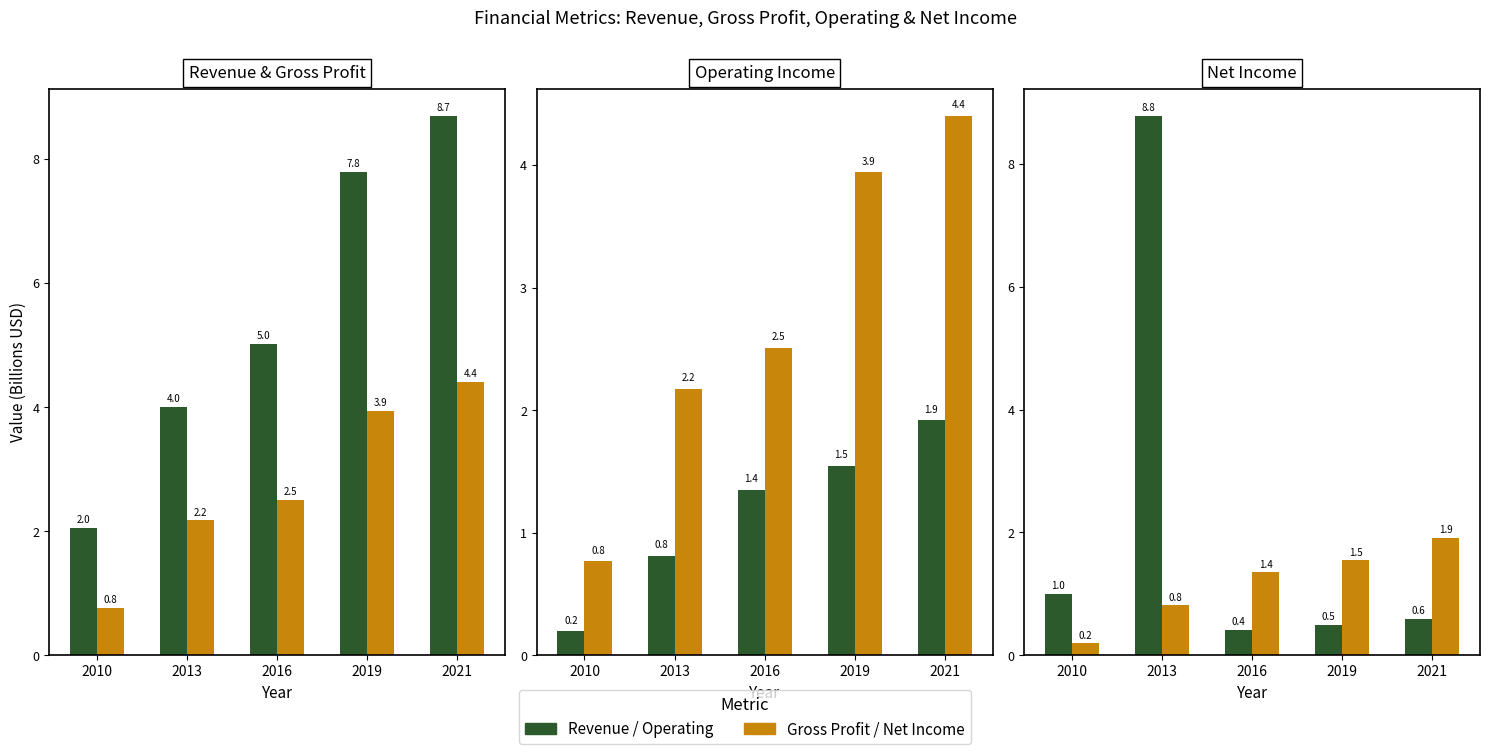

Is the value of Gross Profit at 2010 greater than the value of Operating Income at 2016?

No